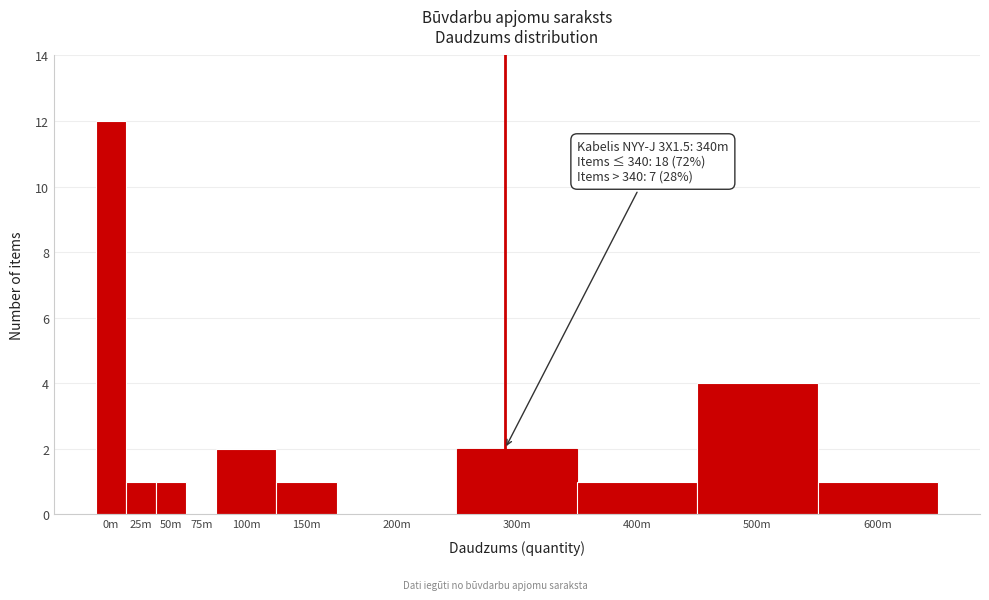

Reading left to right, transcribe all the data shown in this chart.

0m=12	25m=1	50m=1	75m=0	100m=2	150m=1	200m=0	300m=2	400m=1	500m=4	600m=1